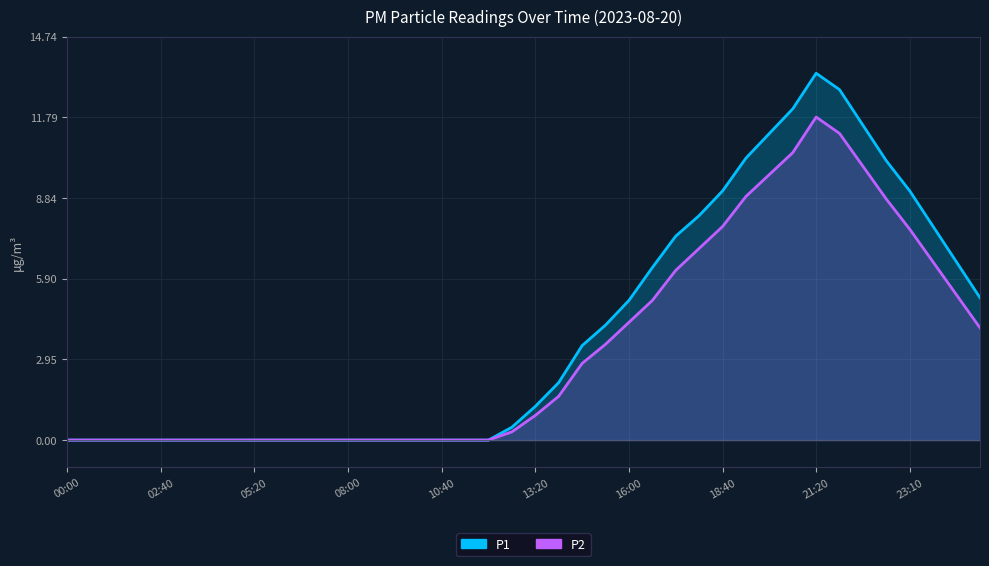

Reading right to left, list all the values displayed in this chart.

P1: 5.2	6.5	7.8	9.1	10.2	11.5	12.8	13.4	12.1	11.2	10.3	9.1	8.2	7.5	6.3	5.1	4.2	3.5	2.1	1.2	0.5	0.0	0.0	0.0	0.0	0.0	0.0	0.0	0.0	0.0	0.0	0.0	0.0	0.0	0.0	0.0	0.0	0.0	0.0	0.0
P2: 4.1	5.3	6.5	7.7	8.8	10.0	11.2	11.8	10.5	9.7	8.9	7.8	7.0	6.2	5.1	4.3	3.5	2.8	1.6	0.9	0.3	0.0	0.0	0.0	0.0	0.0	0.0	0.0	0.0	0.0	0.0	0.0	0.0	0.0	0.0	0.0	0.0	0.0	0.0	0.0